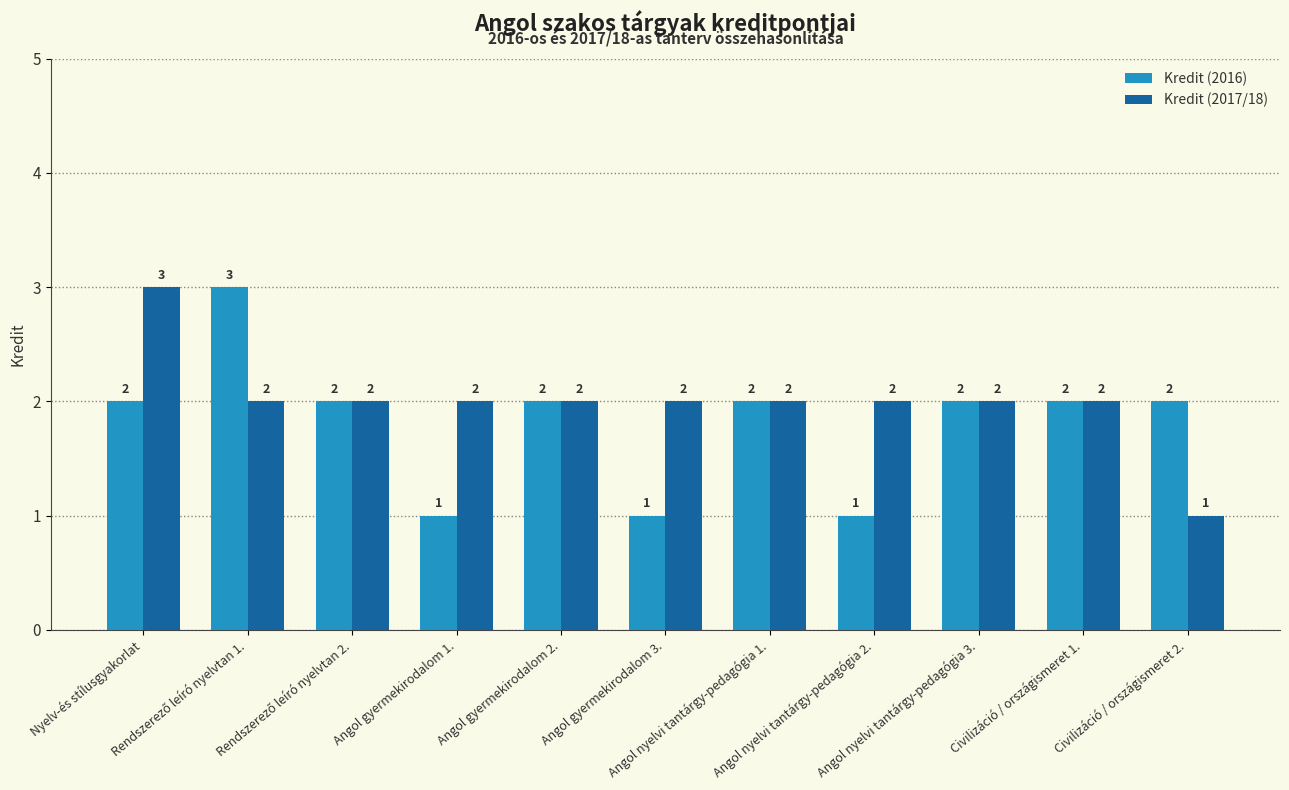

Count the Kredit (2017/18) values in the range 2 to 3.

10